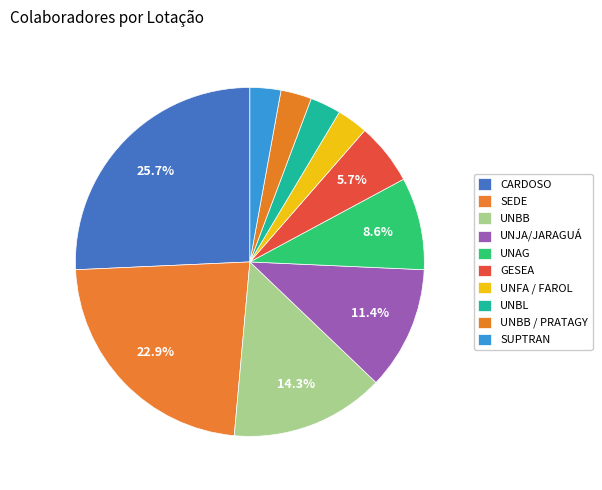

How many segments does this pie chart have?

10